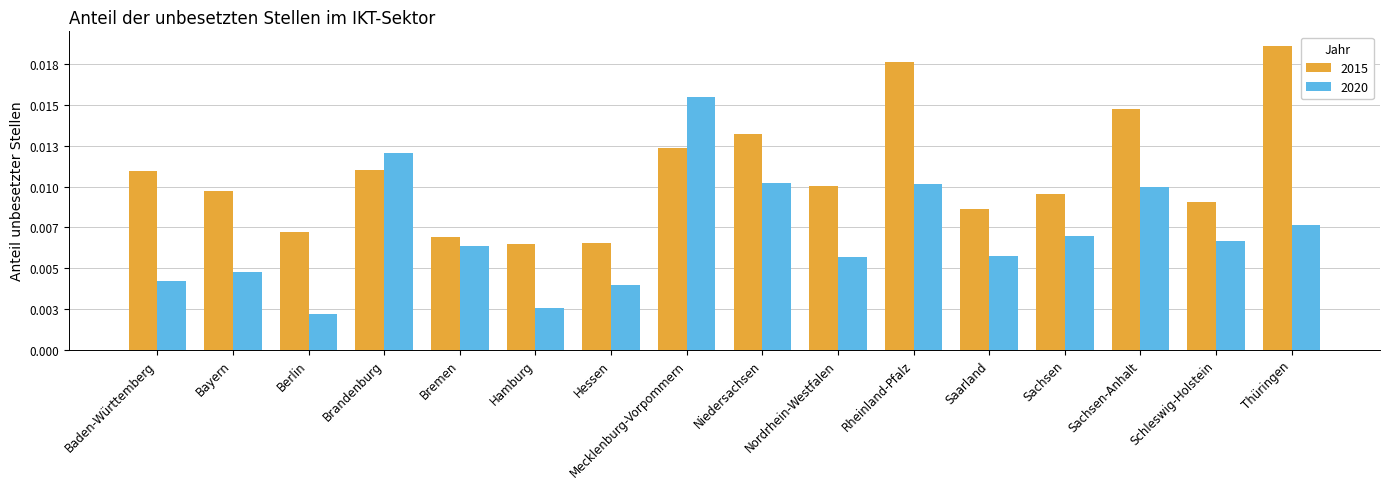

How many 2020 values are between 0 and 1?

16